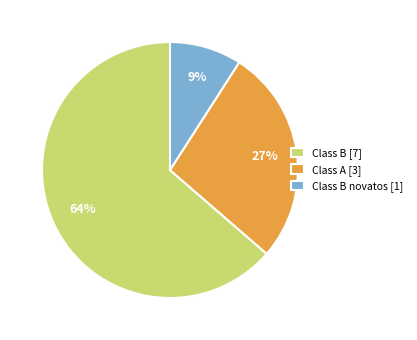

What percentage is the Class B novatos [1] slice, to the nearest percent?

9%